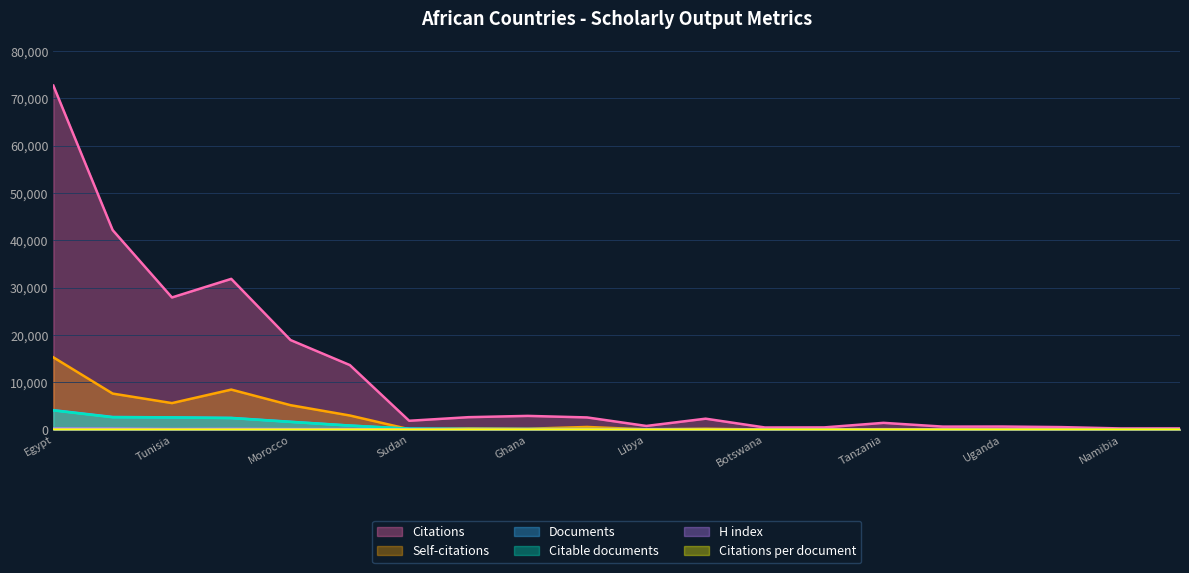

Which has a higher value, Cameroon or Egypt?

Egypt